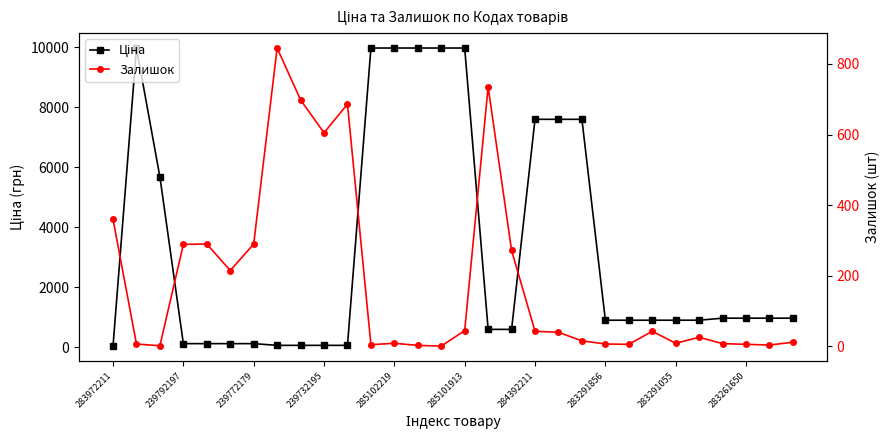

In Ціна, how many points are higher than both neighbors (excluding endpoints)?

1